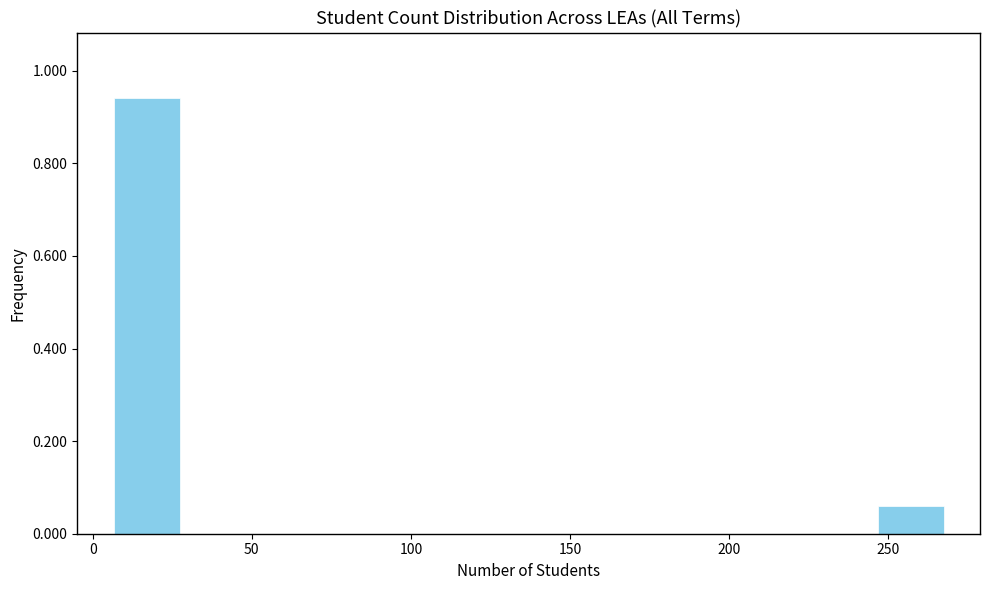

Over which range of the x-axis is the bar tallest?

5 to 30